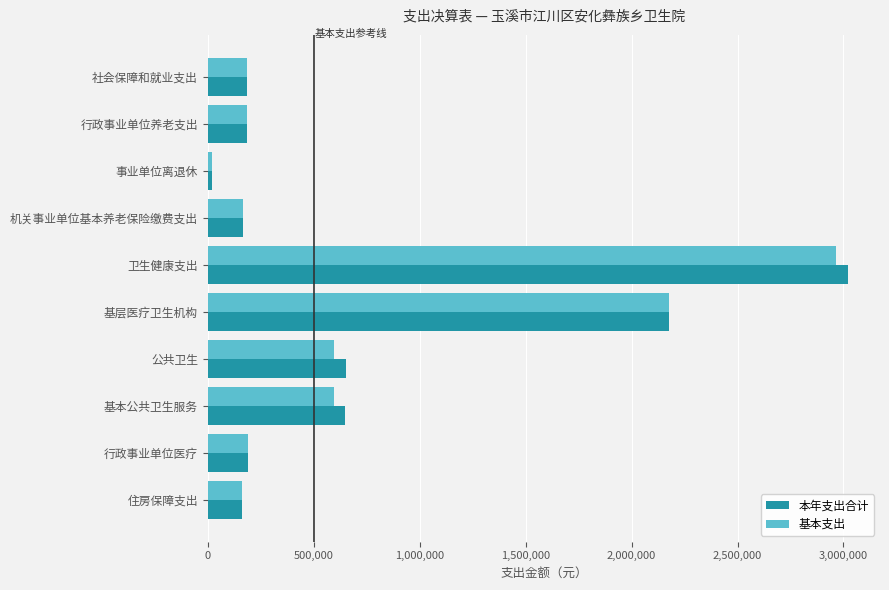

What are all the series names shown in the legend?

本年支出合计, 基本支出